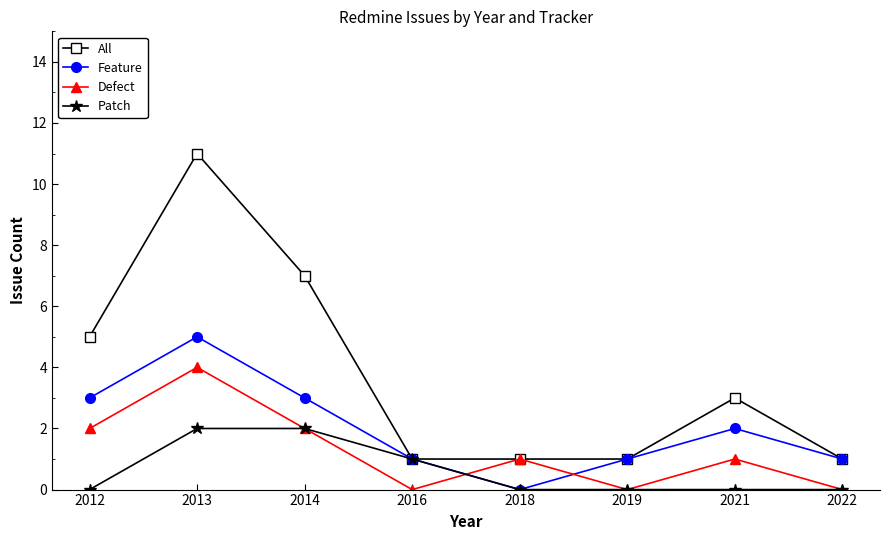

Reading left to right, list all the values displayed in this chart.

All: 2012=5	2013=11	2014=7	2016=1	2018=1	2019=1	2021=3	2022=1
Feature: 2012=3	2013=5	2014=3	2016=1	2018=0	2019=1	2021=2	2022=1
Defect: 2012=2	2013=4	2014=2	2016=0	2018=1	2019=0	2021=1	2022=0
Patch: 2012=0	2013=2	2014=2	2016=1	2018=0	2019=0	2021=0	2022=0